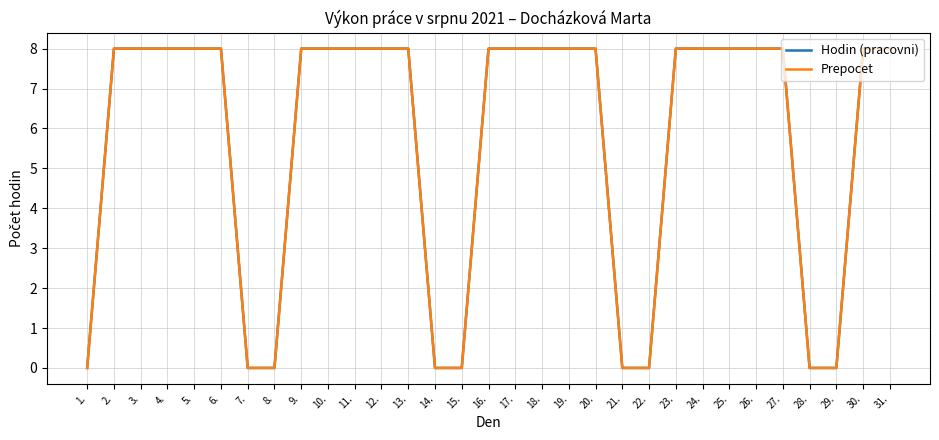

Reading right to left, transcribe all the data shown in this chart.

Hodin (pracovni): 31.=8.0	30.=8.0	29.=0.0	28.=0.0	27.=8.0	26.=8.0	25.=8.0	24.=8.0	23.=8.0	22.=0.0	21.=0.0	20.=8.0	19.=8.0	18.=8.0	17.=8.0	16.=8.0	15.=0.0	14.=0.0	13.=8.0	12.=8.0	11.=8.0	10.=8.0	9.=8.0	8.=0.0	7.=0.0	6.=8.0	5.=8.0	4.=8.0	3.=8.0	2.=8.0	1.=0.0
Prepocet: 31.=8.0	30.=8.0	29.=0.0	28.=0.0	27.=8.0	26.=8.0	25.=8.0	24.=8.0	23.=8.0	22.=0.0	21.=0.0	20.=8.0	19.=8.0	18.=8.0	17.=8.0	16.=8.0	15.=0.0	14.=0.0	13.=8.0	12.=8.0	11.=8.0	10.=8.0	9.=8.0	8.=0.0	7.=0.0	6.=8.0	5.=8.0	4.=8.0	3.=8.0	2.=8.0	1.=0.0